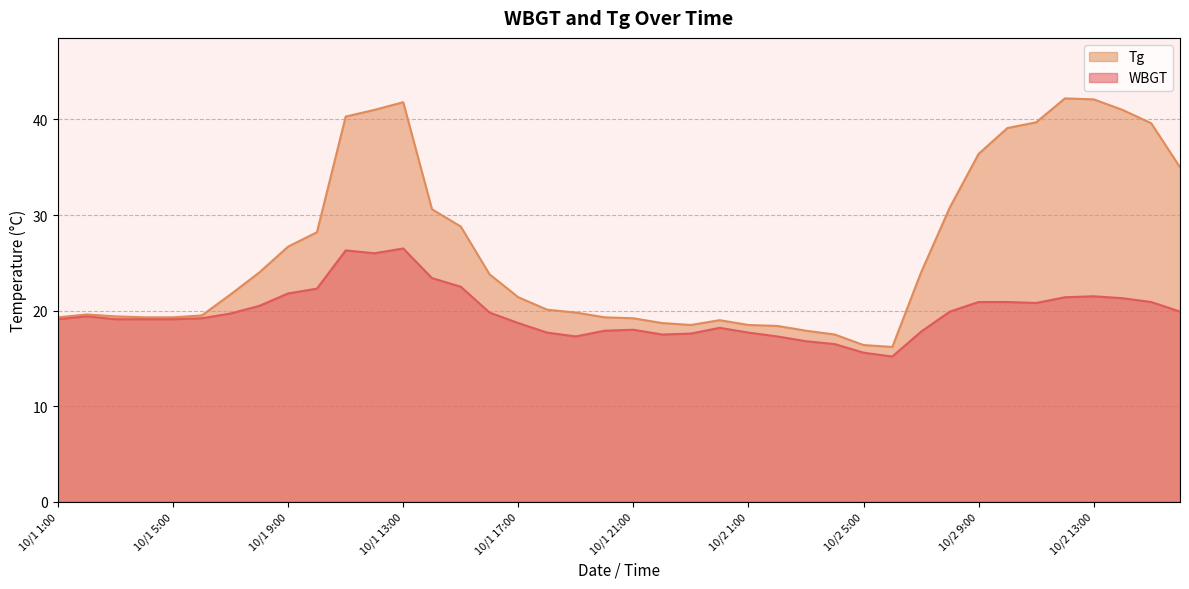

True or false: Tg and WBGT intersect in this chart.

False